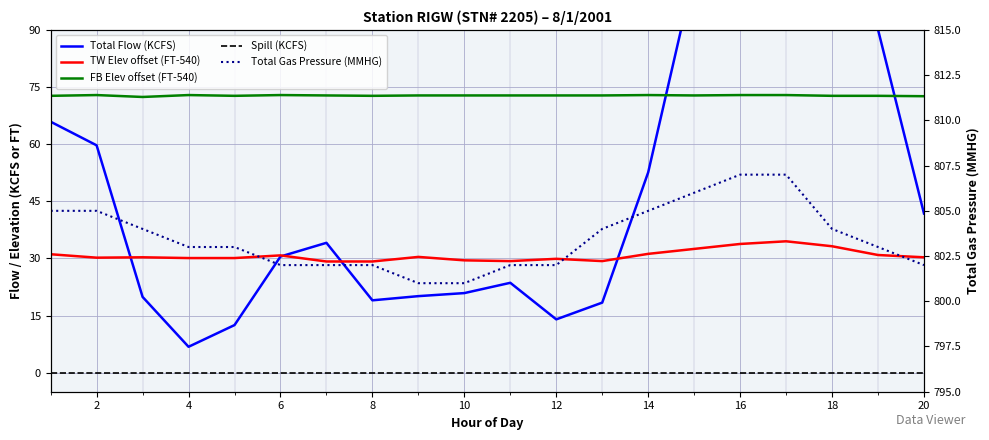

True or false: FB Elev offset (FT-540) and Total Gas Pressure (MMHG) intersect in this chart.

False